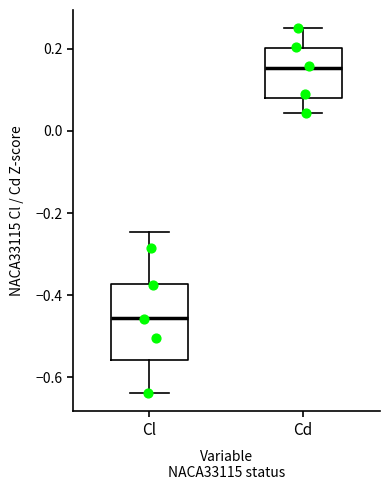

Comparing the boxes themselves (not the whiskers), which one is the tallest?

Cl